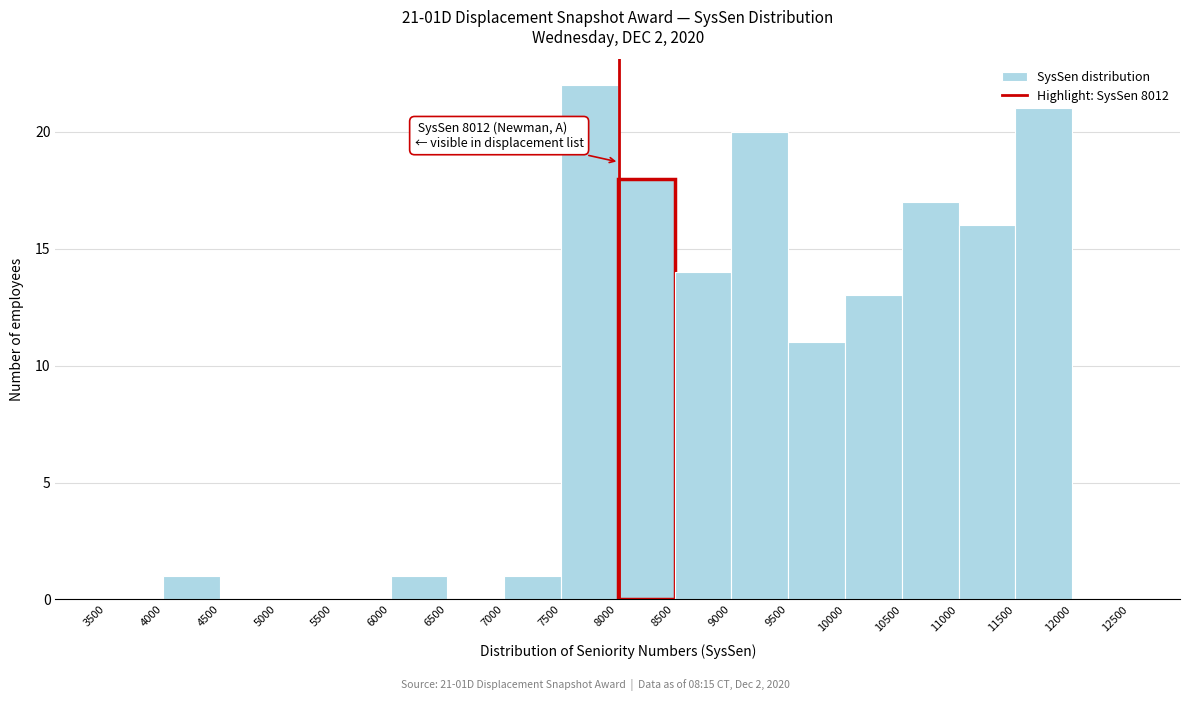

Which range on the x-axis has the tallest bar?

7500 to 8000